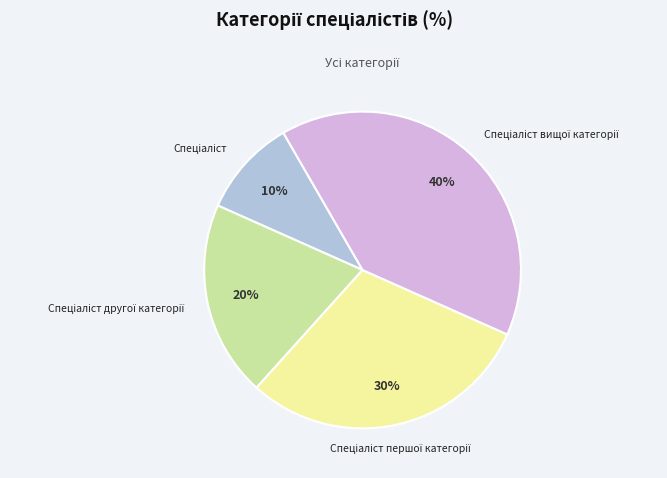

To the nearest percent, what is the average slice percentage?

25%